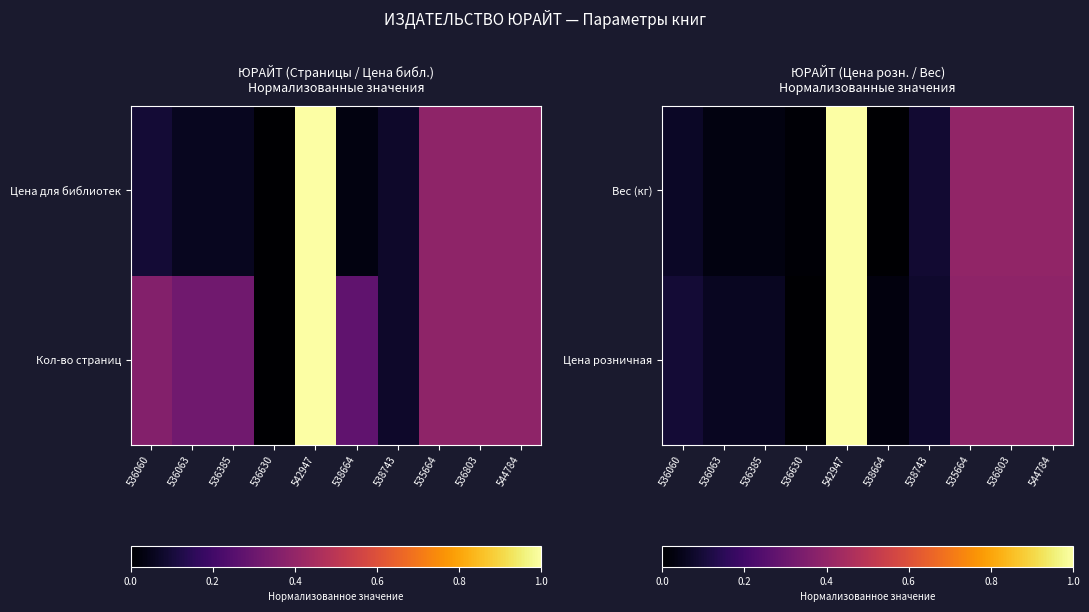

What is the difference between the second highest and minimum values in the Цена розничная series?

0.4